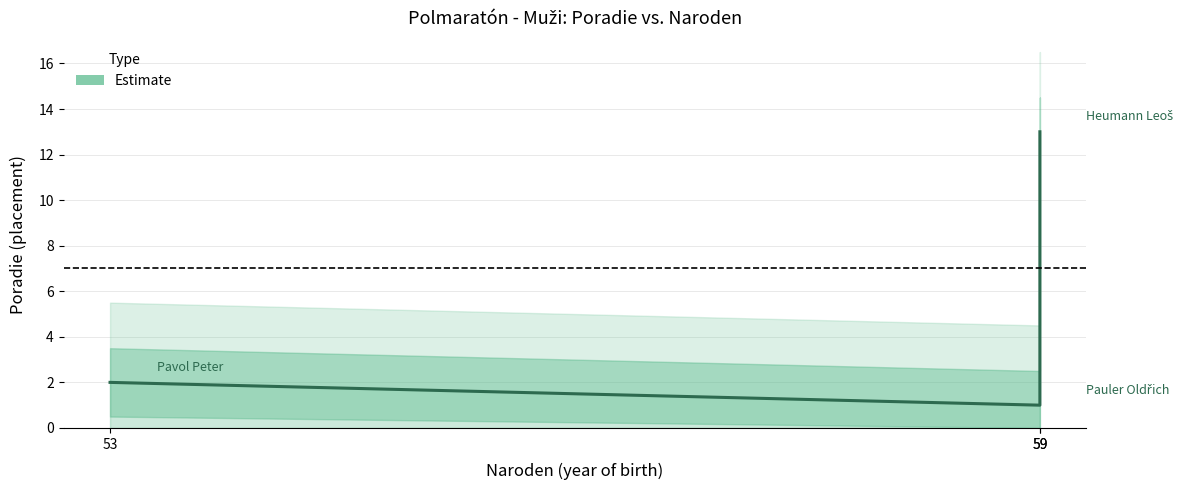

Reading left to right, extract all data points from this chart.

53=2	59=1	59=13